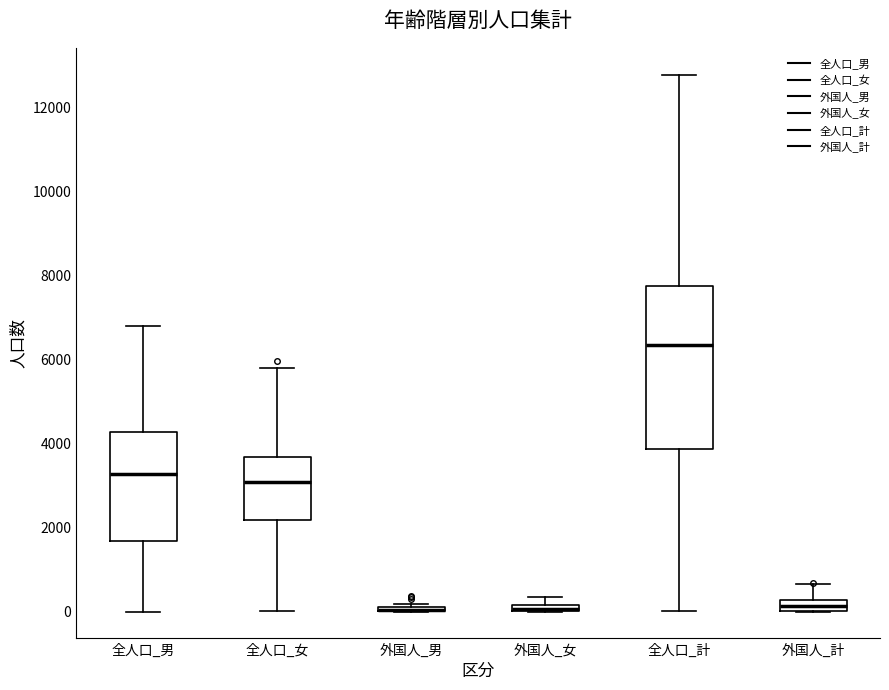

Where is the lower edge of the box for 外国人_男 on the y-axis? The values are not printed on the chart, so give them approximately, as read against the axis.

0